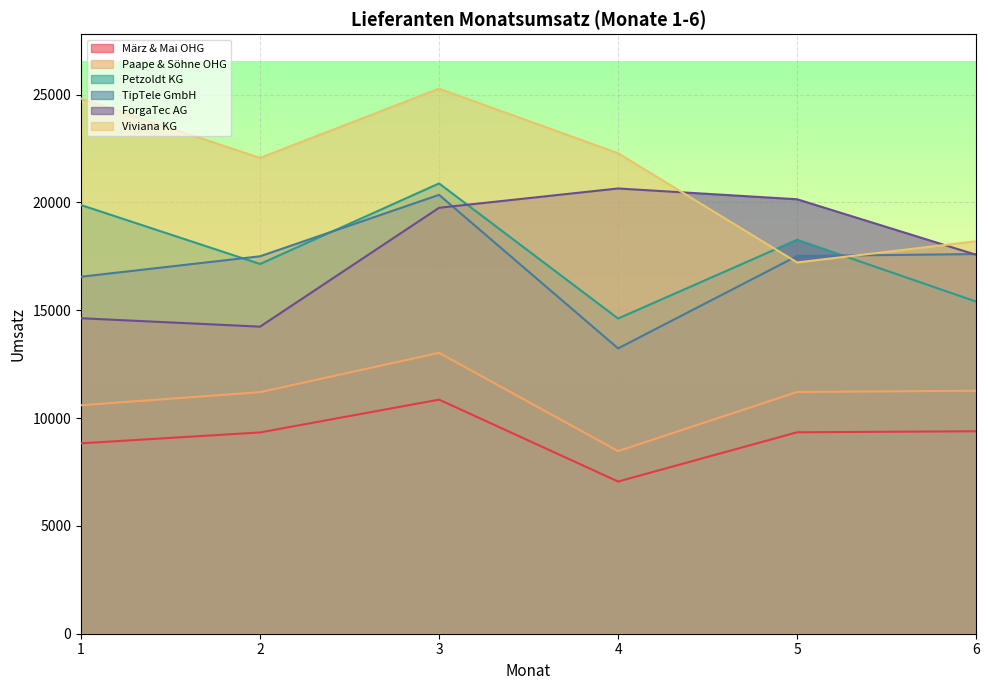

Count the number of data series in this chart.

6